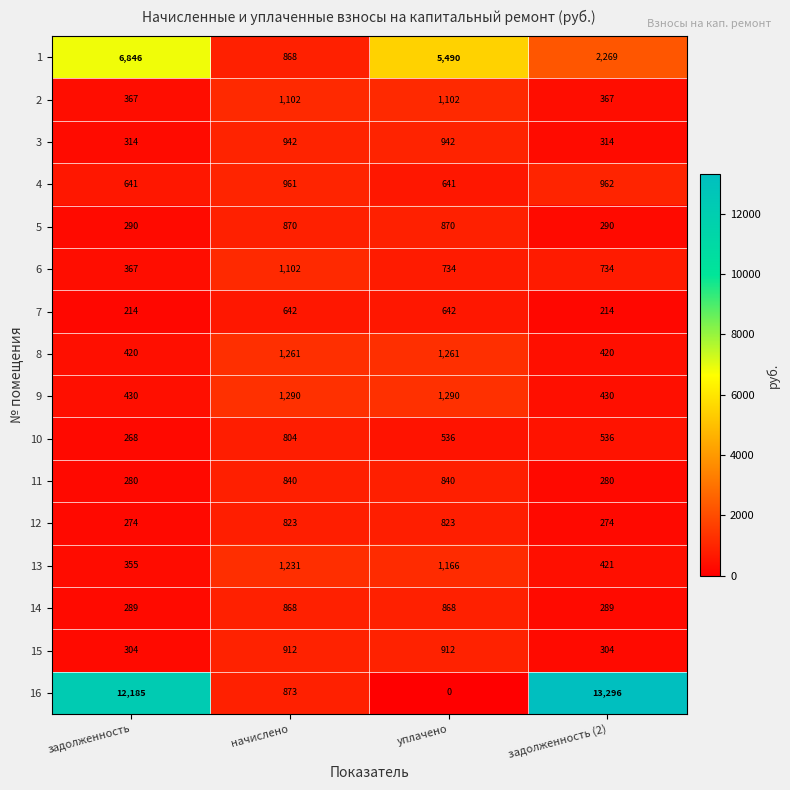

What is the difference between the 1 values at задолженность (2) and начислено?

1401